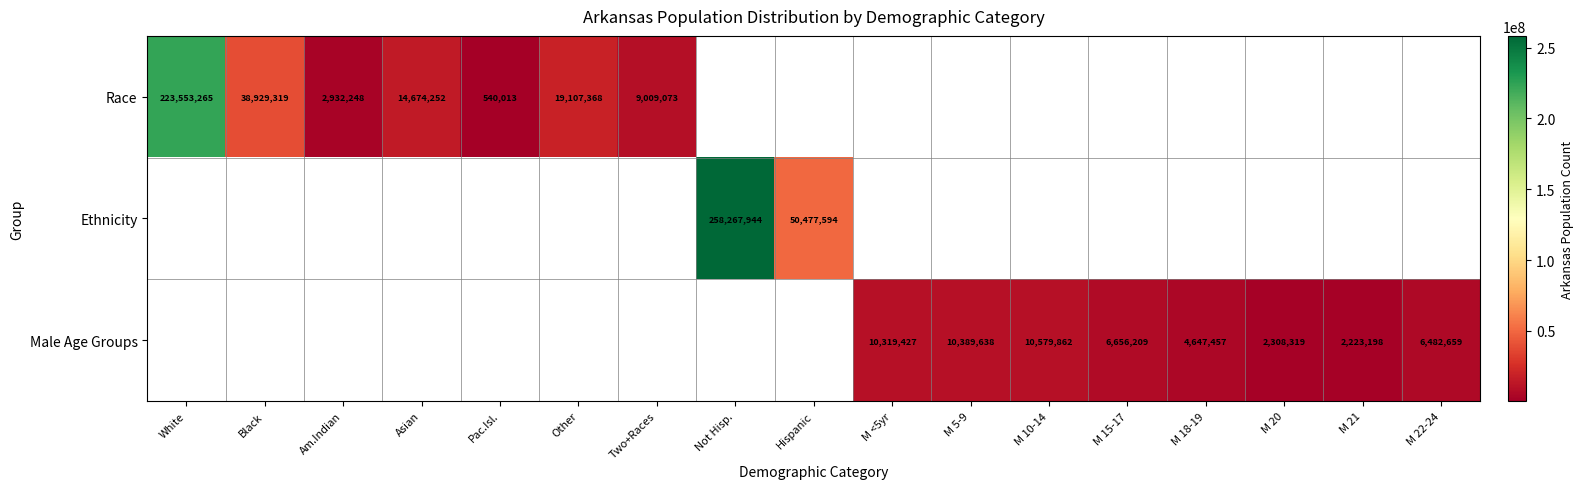

True or false: Race has a value of 7507390 at Asian.

False